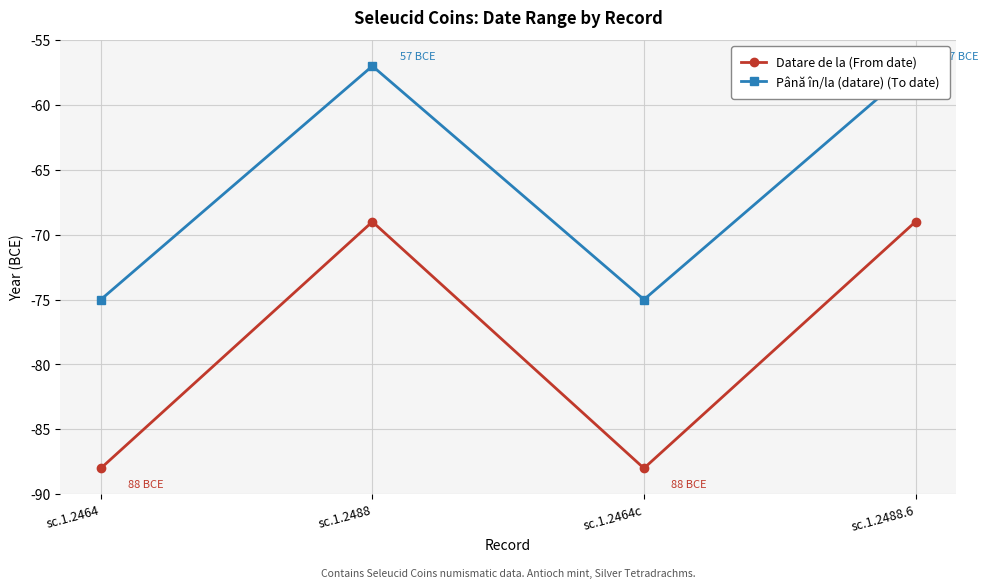

How many lines are shown in the chart?

2